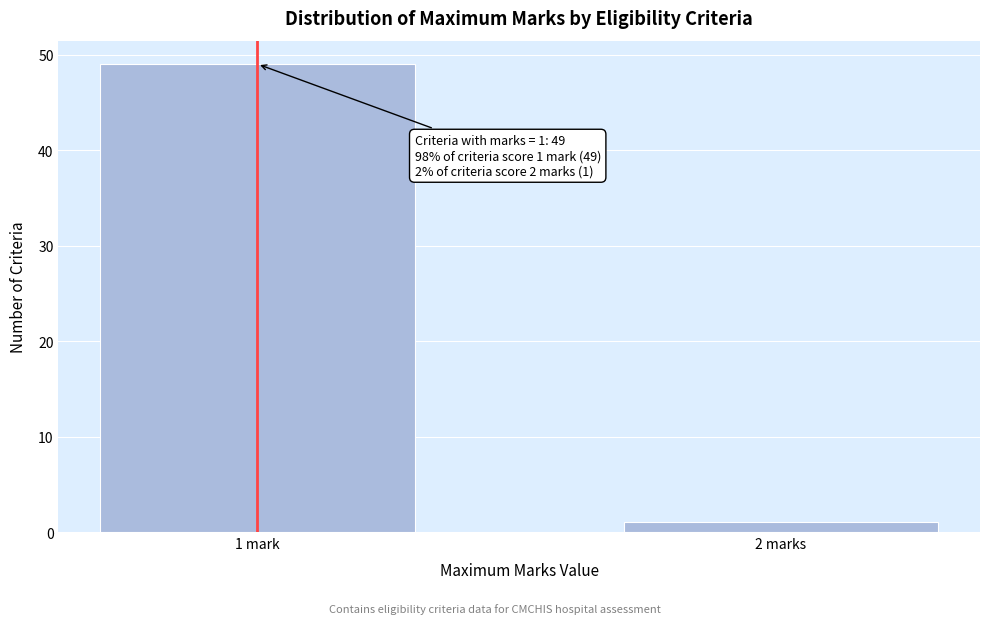

Reading left to right, transcribe all the data shown in this chart.

49	1